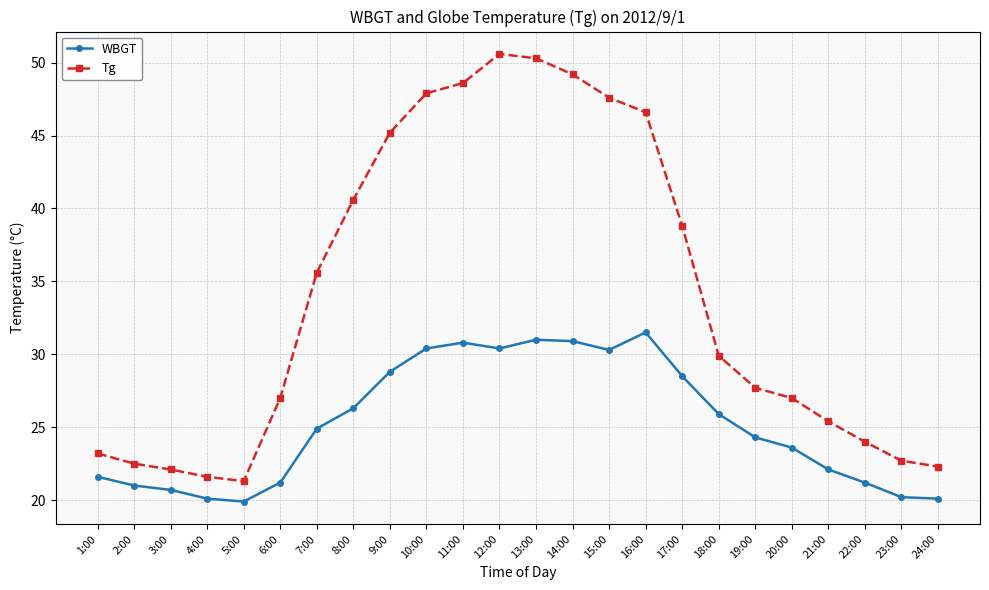

The WBGT series shows 28.8 at 9:00. True or false?

True